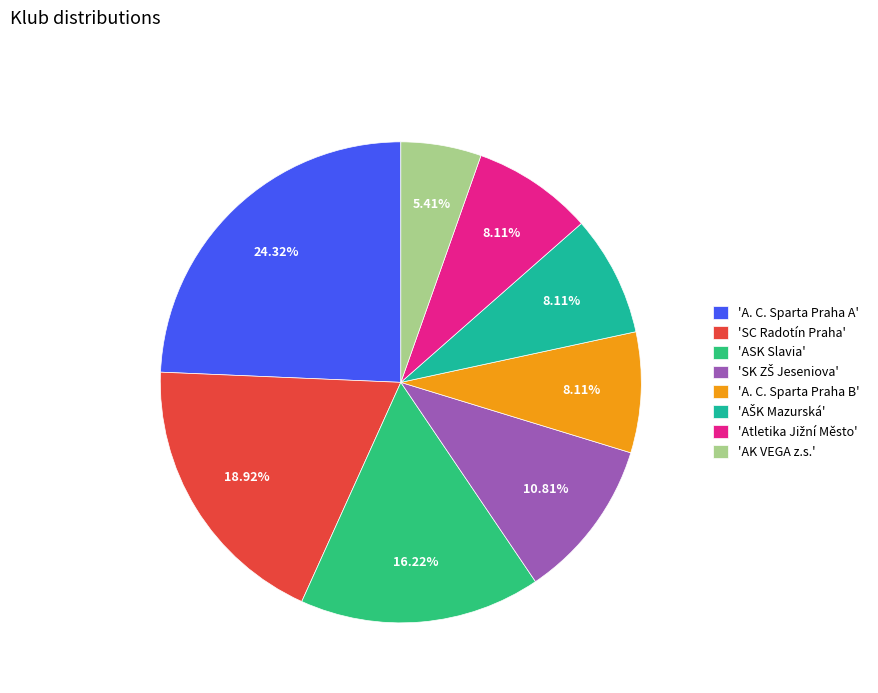

How many segments does this pie chart have?

8